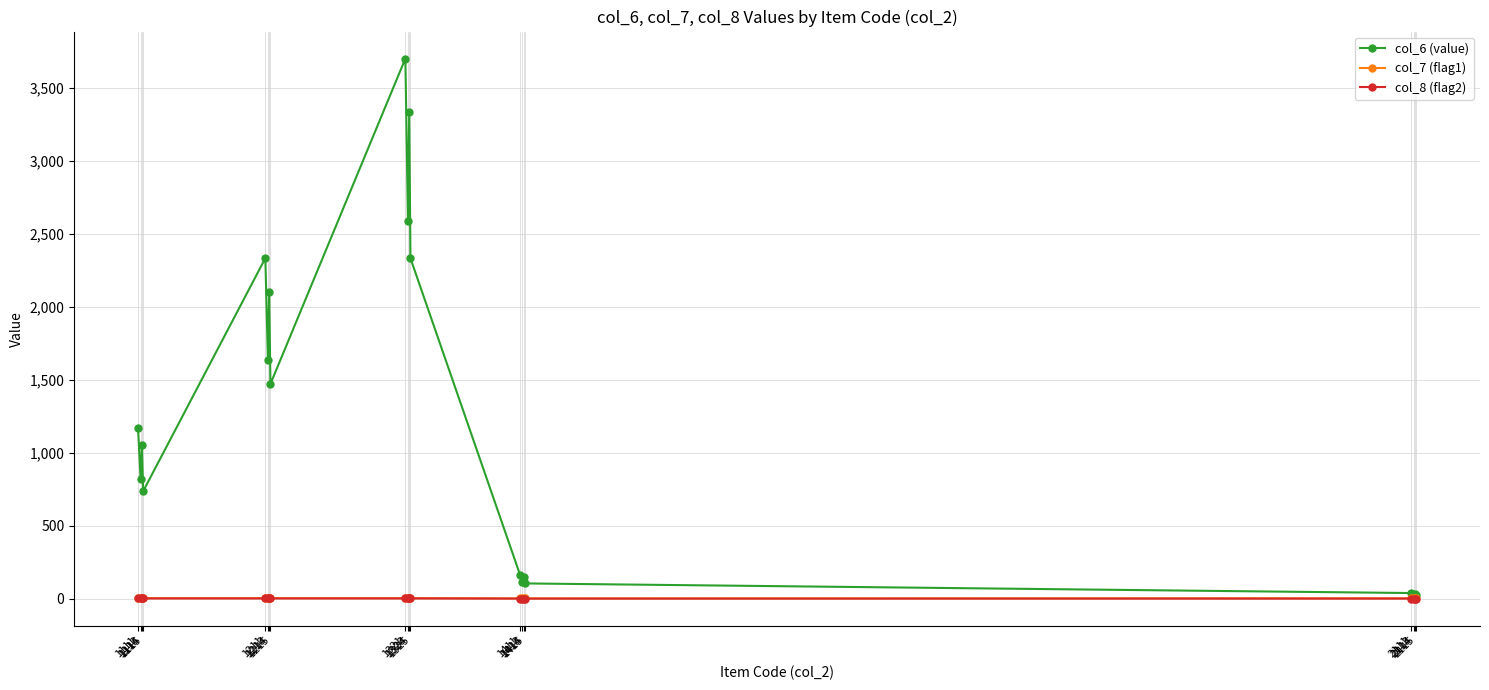

What is the maximum value shown in the chart?

3704